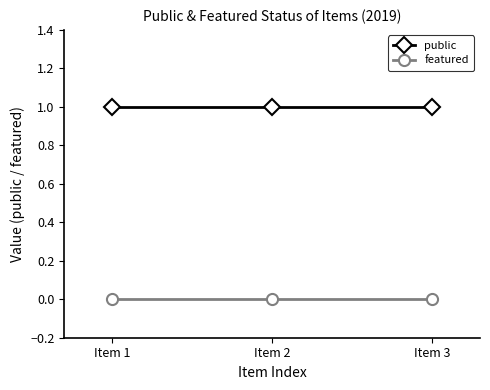

Reading left to right, transcribe all the data shown in this chart.

public: Item 1=1	Item 2=1	Item 3=1
featured: Item 1=0	Item 2=0	Item 3=0